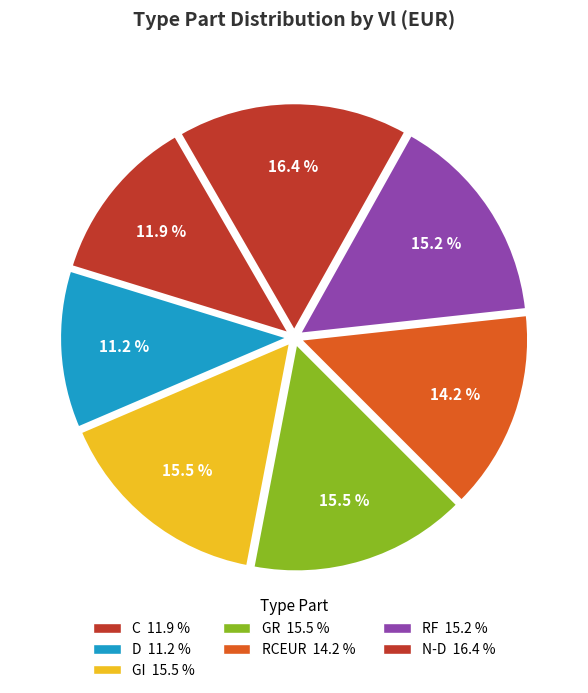

How many segments does this pie chart have?

7